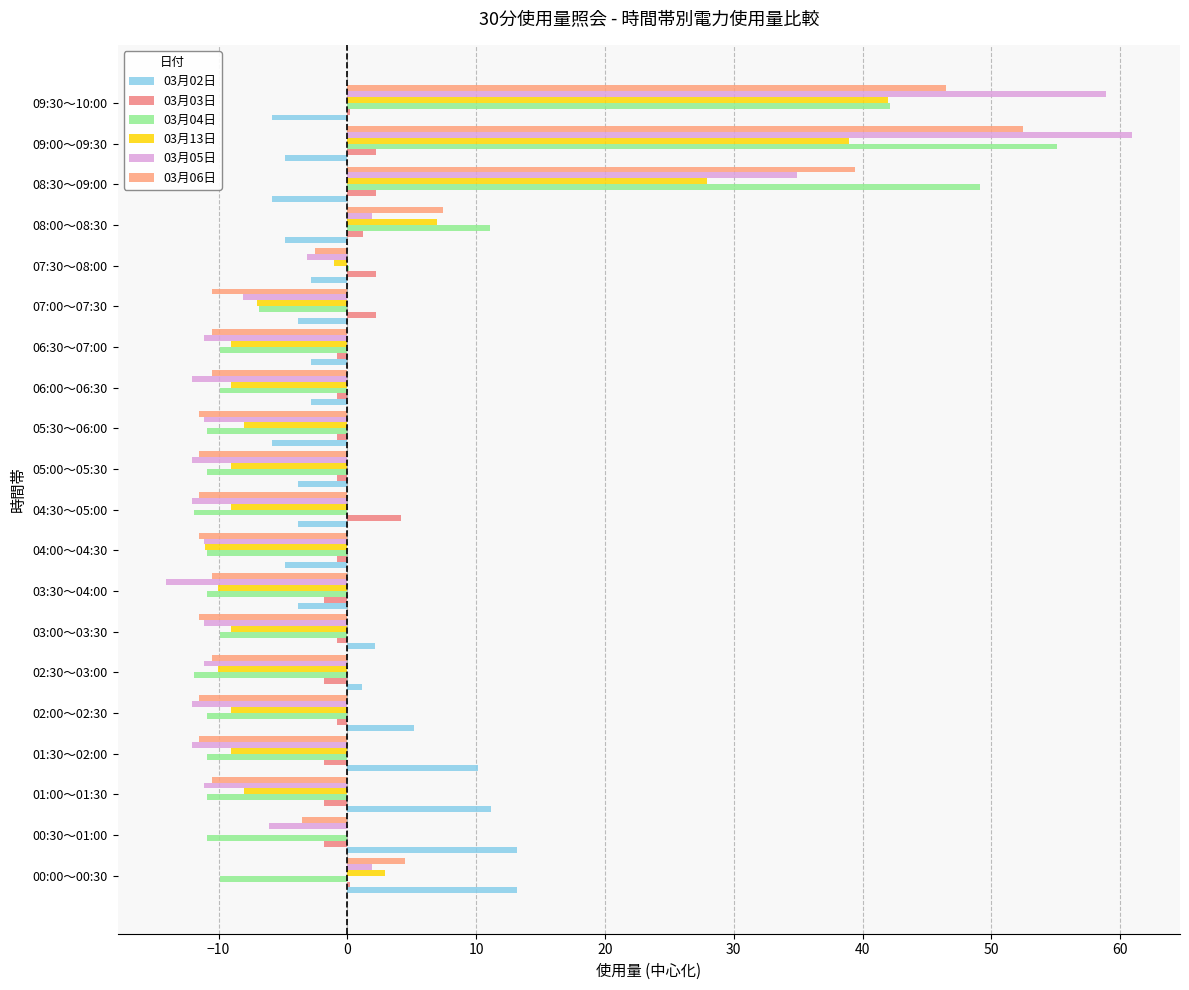

How many positive values does the 03月05日 series have?

5